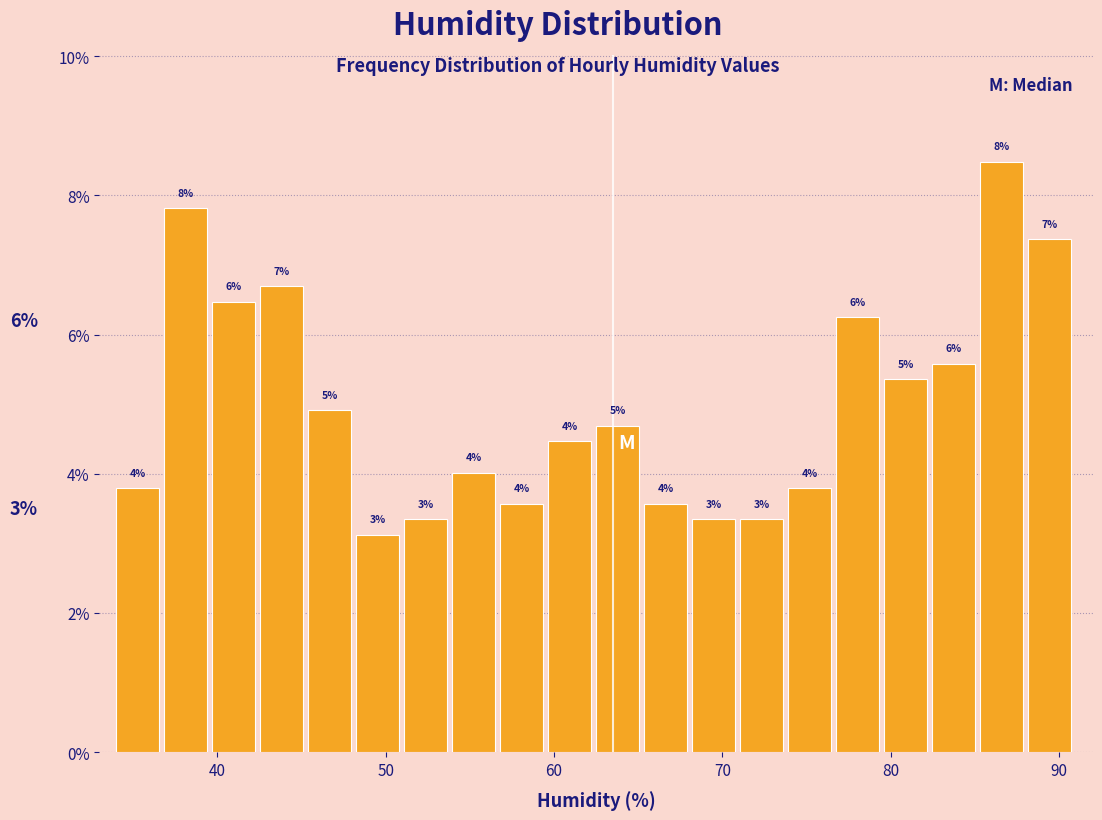

Around what value on the x-axis is the tallest bar? Give the approximate position of its centre, as read against the axis.

87